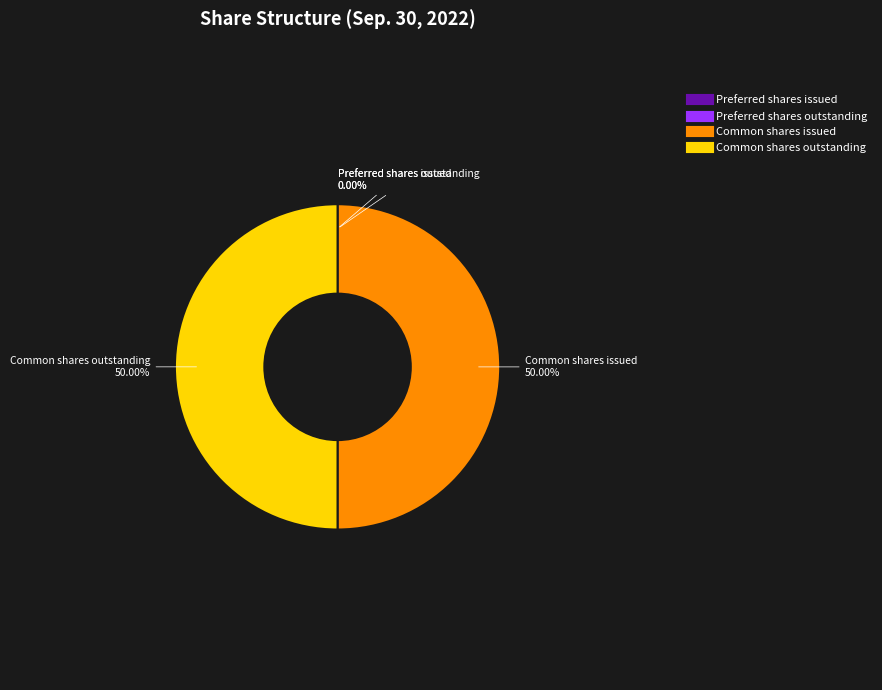

What is the ratio of the value at Common shares issued to the value at Common shares outstanding?

1.0